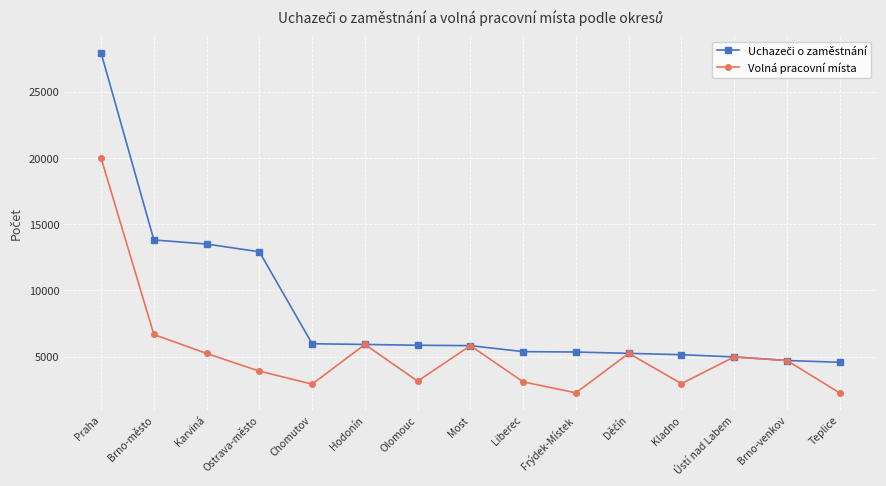

How many categories are shown in the chart?

15